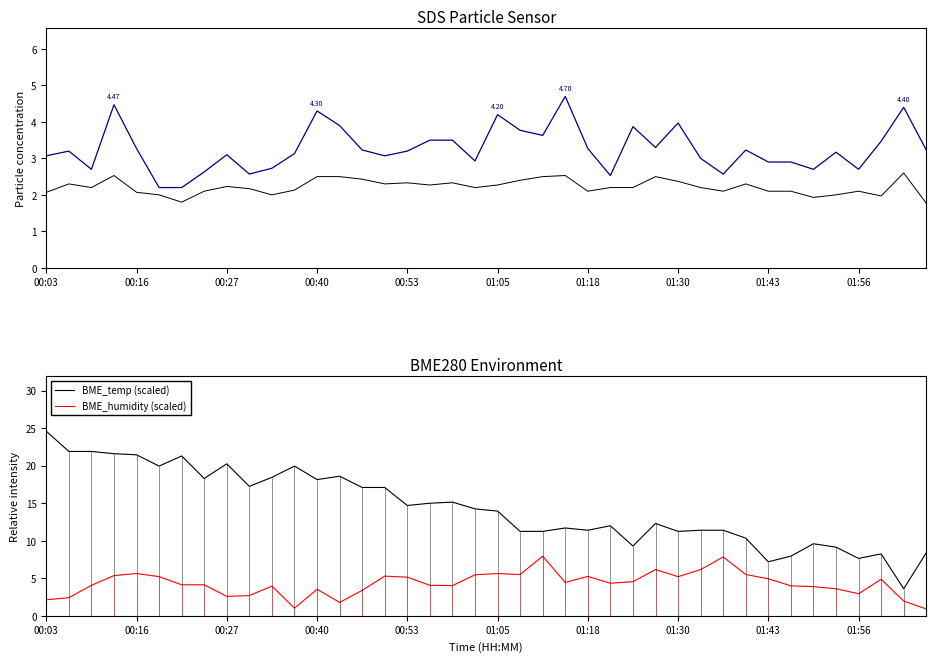

The value of BME_temp (scaled) at 01:56 is 1.8. True or false?

False